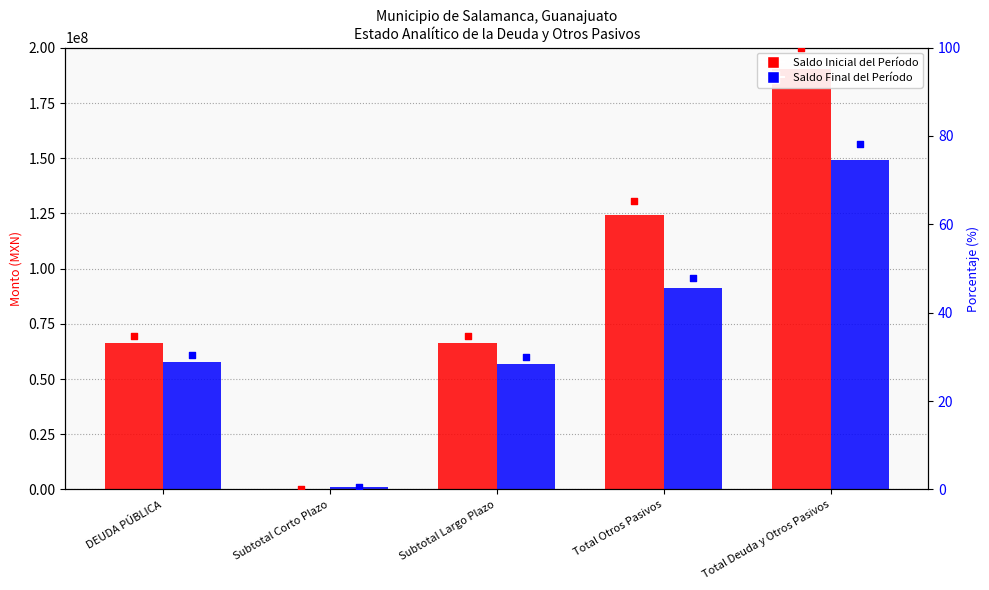

Which series contains the highest Y value?

Saldo Inicial del Período